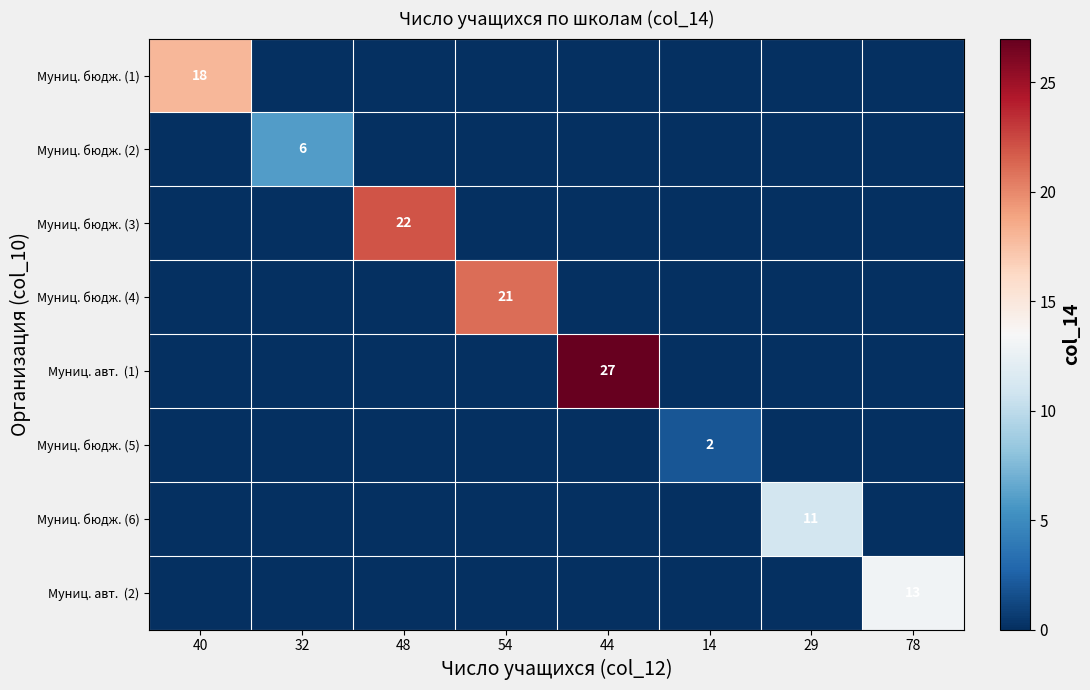

True or false: Муниц. бюдж. (6) has a value of 18 at 29.

False